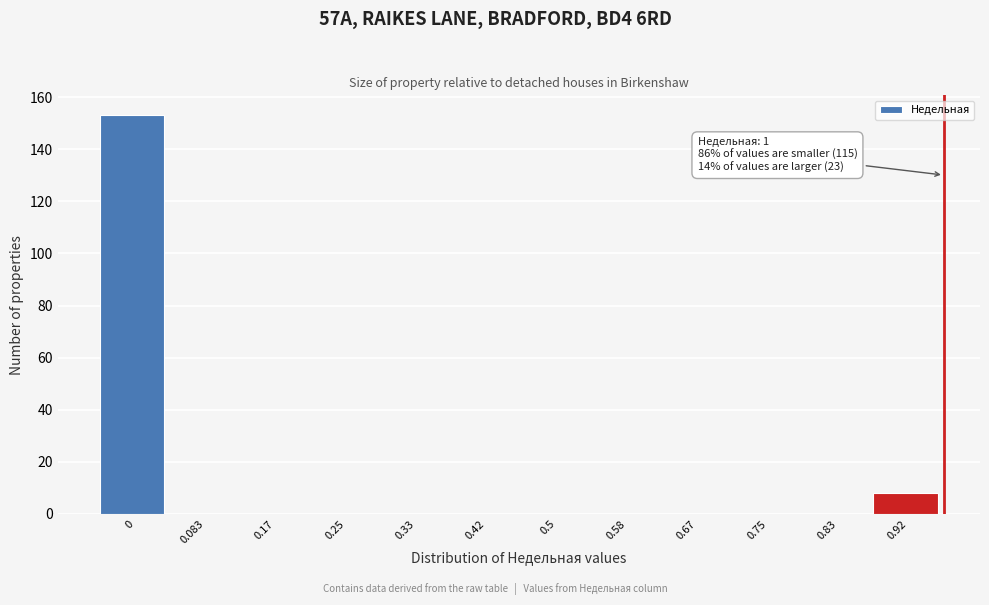

Reading right to left, list all the values displayed in this chart.

0.92=8	0.83=0	0.75=0	0.67=0	0.58=0	0.5=0	0.42=0	0.33=0	0.25=0	0.17=0	0.083=0	0=153